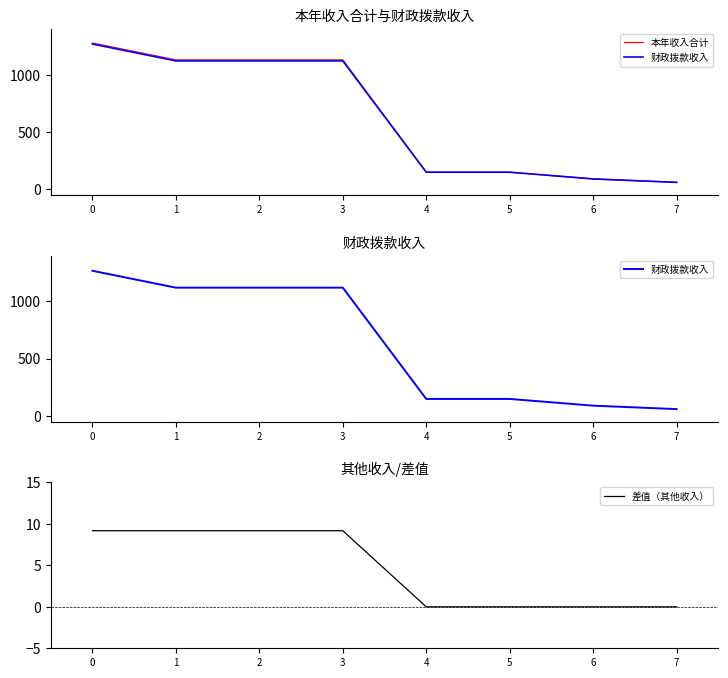

True or false: 差值（其他收入） has a value of 9.2 at 3.

True